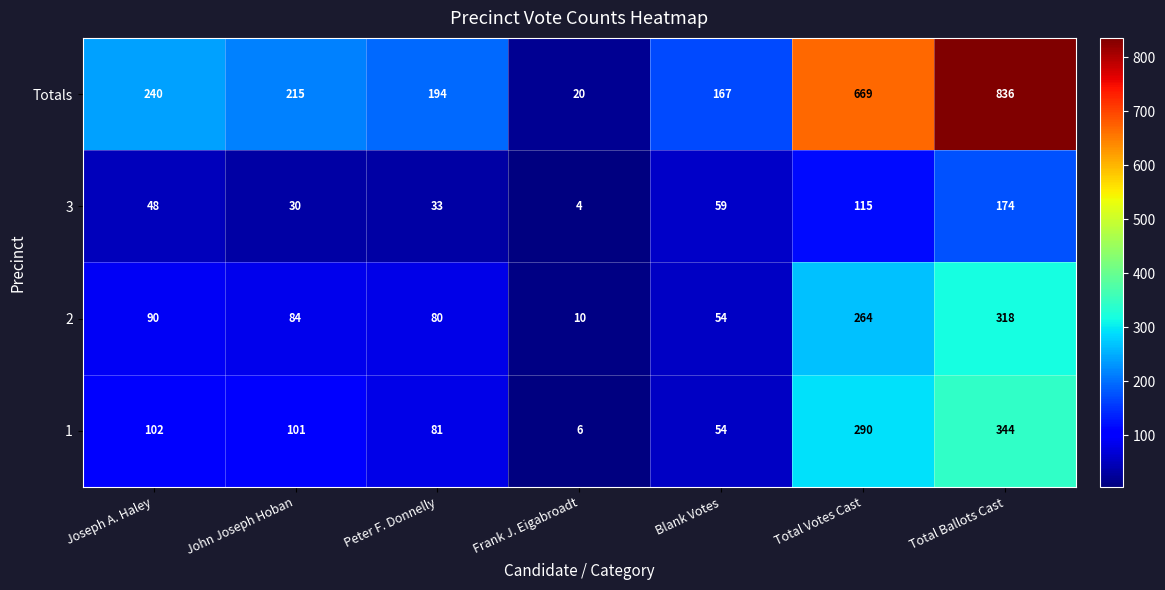

Which series has the largest total across all categories?

Totals